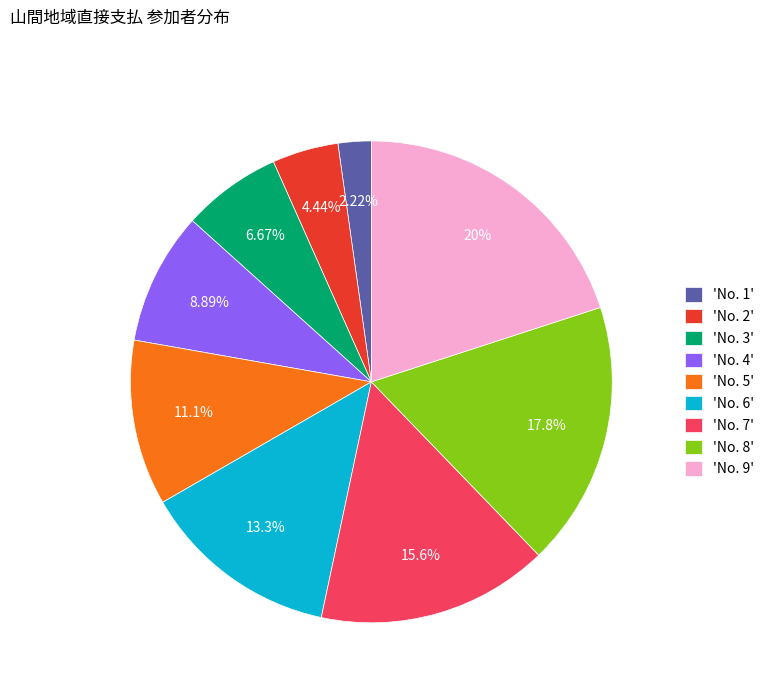

Combined, do 'No. 9' and 'No. 1' account for over 50%?

No